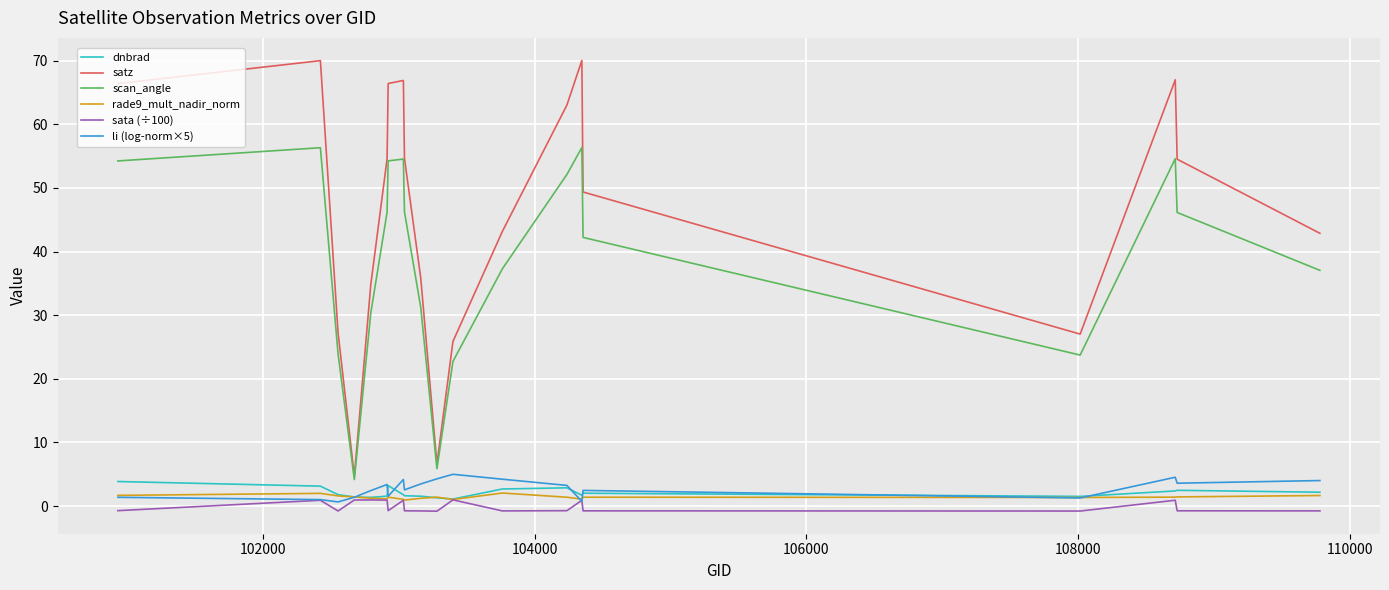

True or false: rade9_mult_nadir_norm and satz intersect in this chart.

False